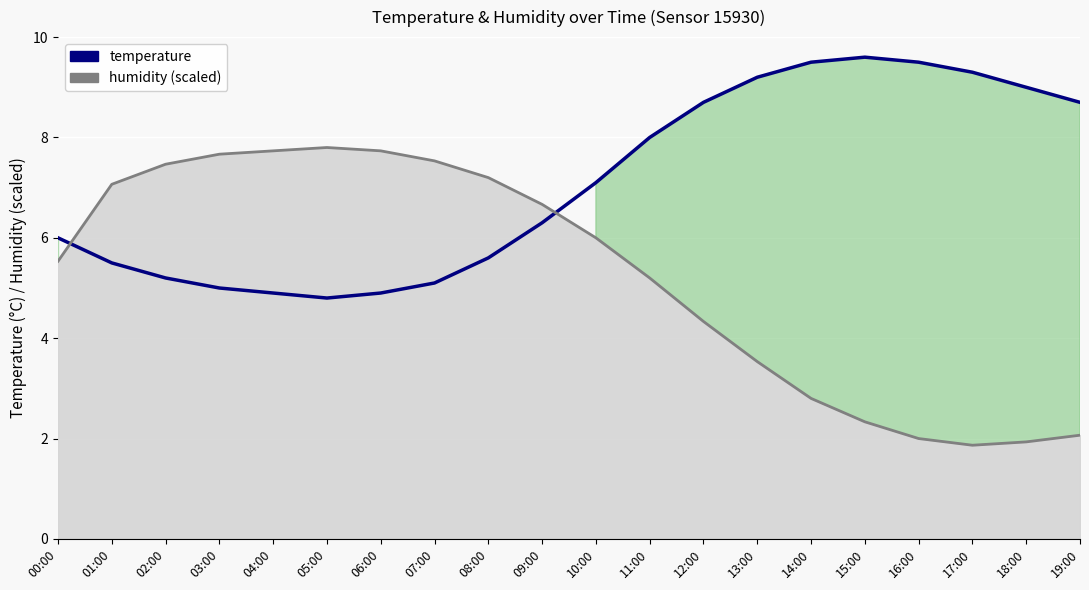

What is the label of the 14th point from the left?

13:00